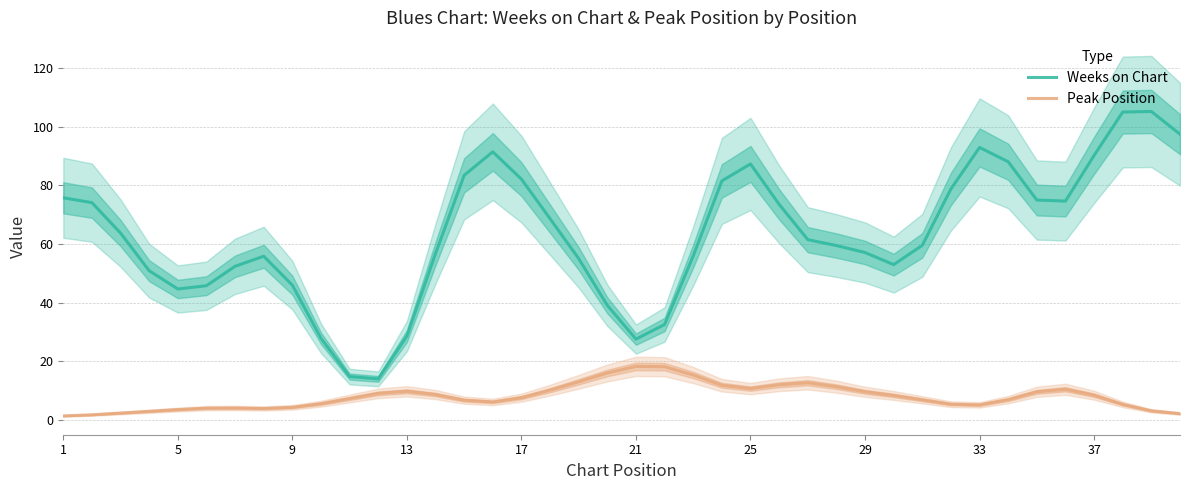

True or false: Peak Position and Weeks on Chart cross at least once.

False